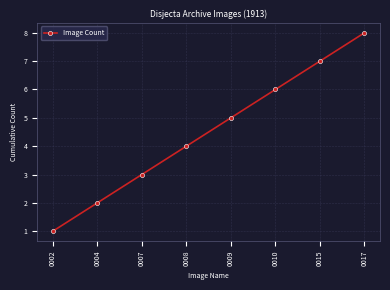

True or false: the data shows 2 at 0002.

False